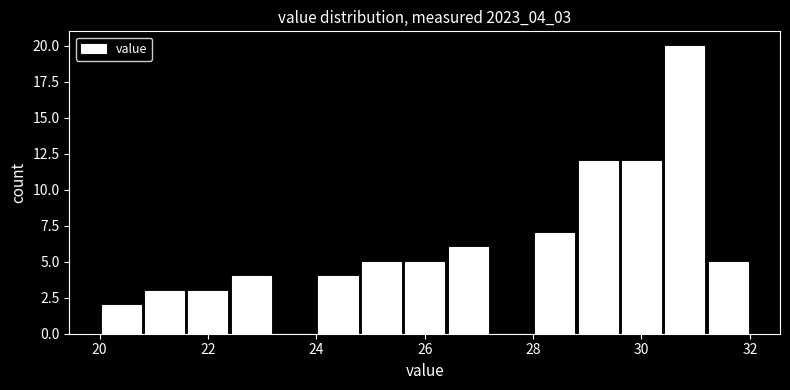

How tall is the bar that spans 26.4 to 27.2 on the x-axis? The values are not printed on the chart, so give them approximately, as read against the axis.

6